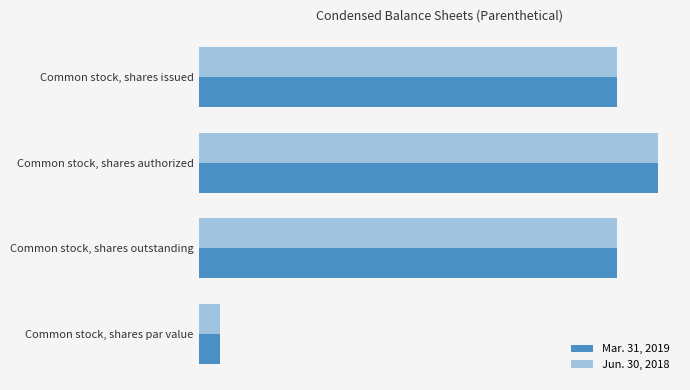

How many bars are there in each group?

2